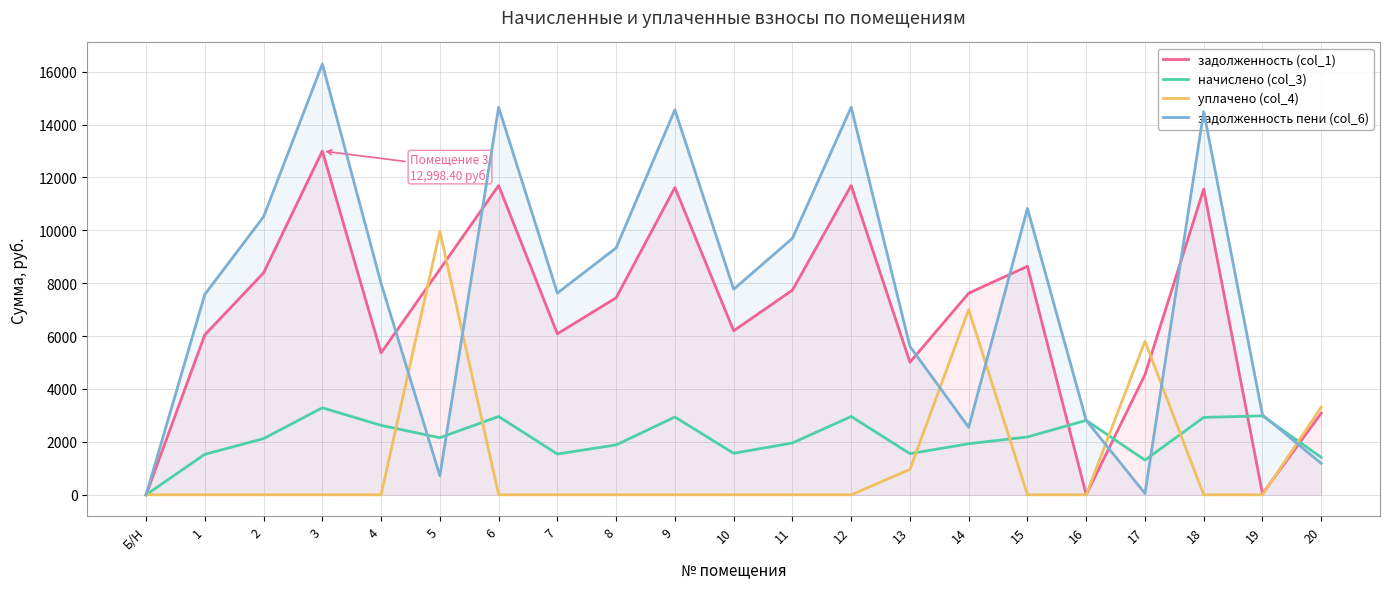

True or false: начислено (col_3) and уплачено (col_4) intersect in this chart.

True